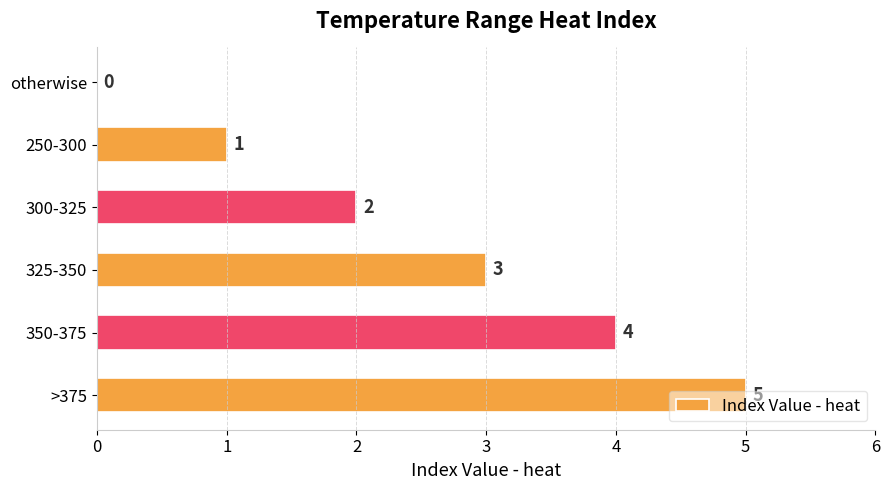

Between 325-350 and otherwise, which is larger?

325-350